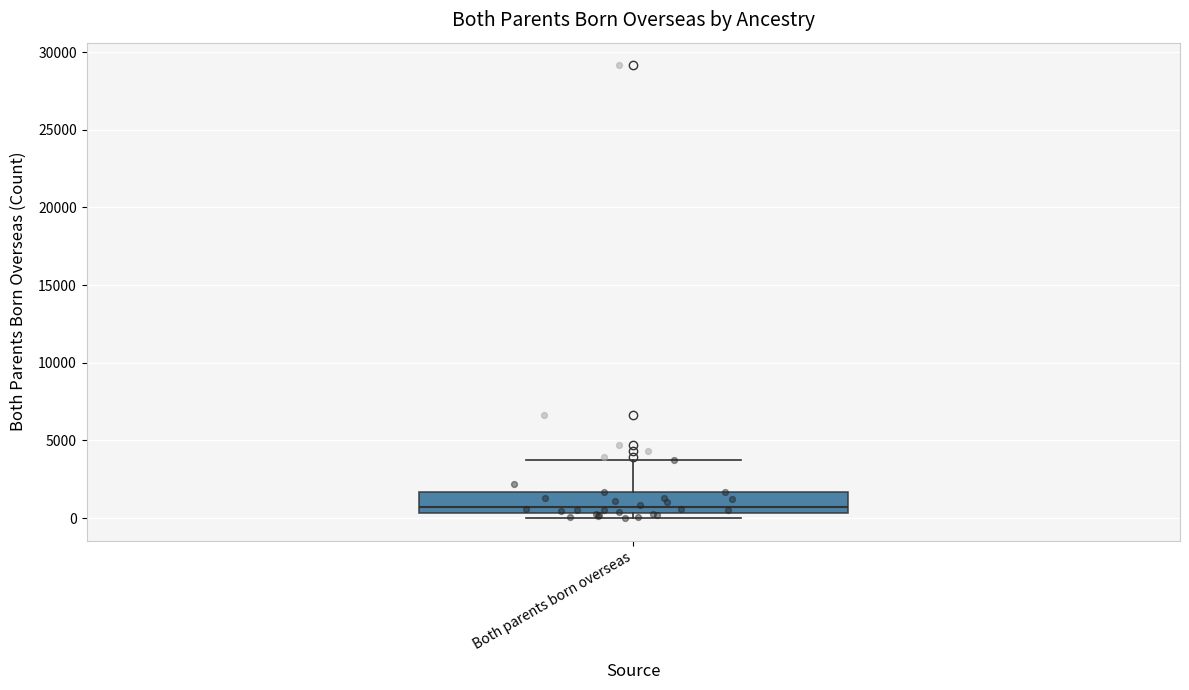

Transcribe this box plot: give where the median line is, the range the box spans, and where the two whiskers end, as read against the y-axis. The values are not printed on the chart, so give them approximately, as read against the axis.

median 500 (just above the box's lower edge), box 500 to 1500, whiskers 0 to 4000